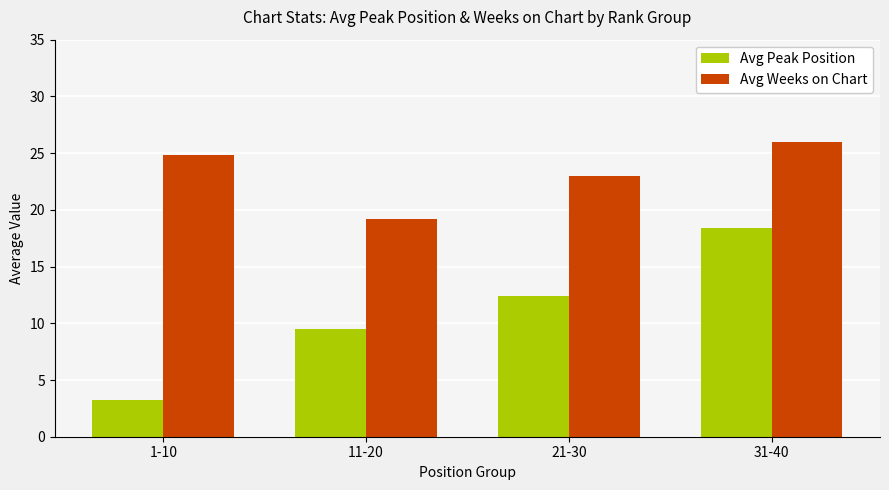

Rank the series at 1-10 from lowest to highest value.

Avg Peak Position, Avg Weeks on Chart